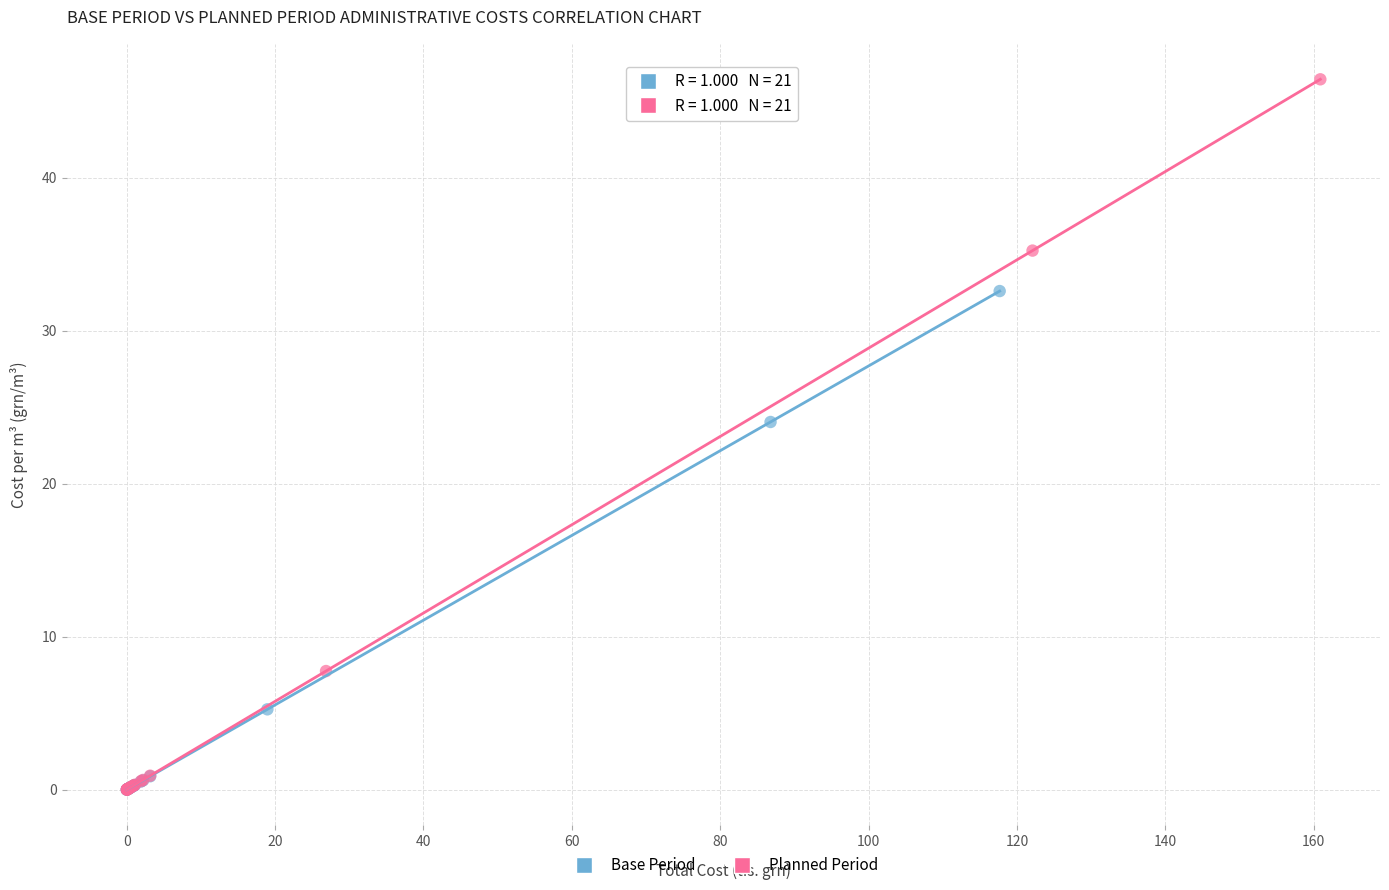

Which series has the largest Y range (max minus min)?

Planned Period